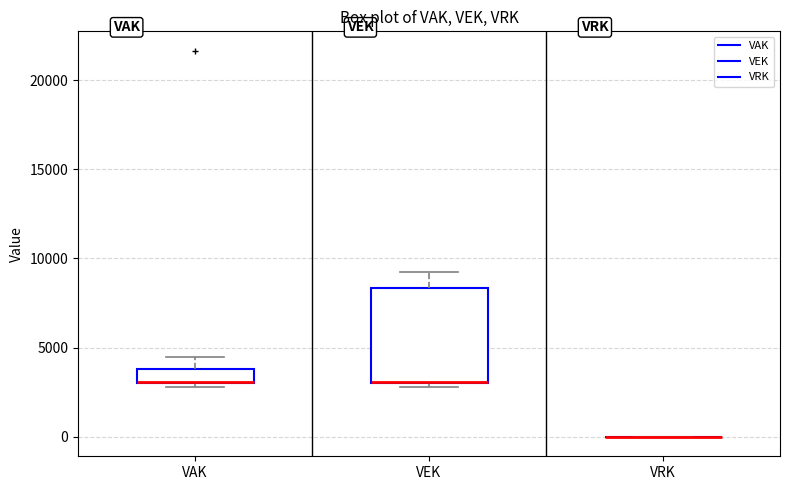

Reading left to right, read every box against the y-axis: the position of its median line, the range the box covers, and the ends of its whiskers. The values are not printed on the chart, so give them approximately, as read against the axis.

VAK: median 3000 (drawn on the box's lower edge), box 3000 to 4000, whiskers 3000 (just below the box's lower edge) to 4500
VEK: median 3000 (drawn on the box's lower edge), box 3000 to 8500, whiskers 3000 (just below the box's lower edge) to 9000
VRK: box collapsed to a line at 0, whiskers 0 to 0